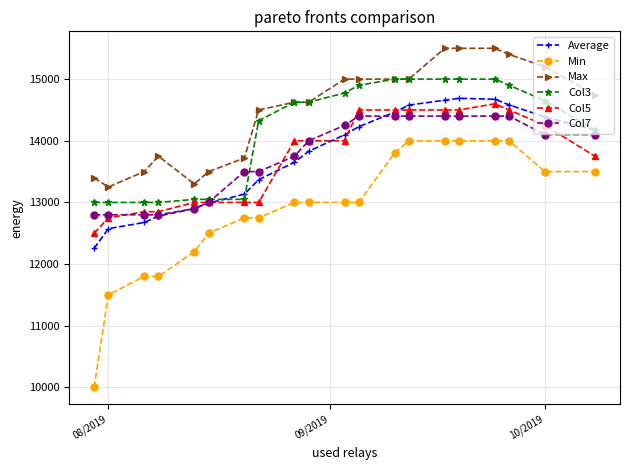

What is the minimum value for Max?

13250